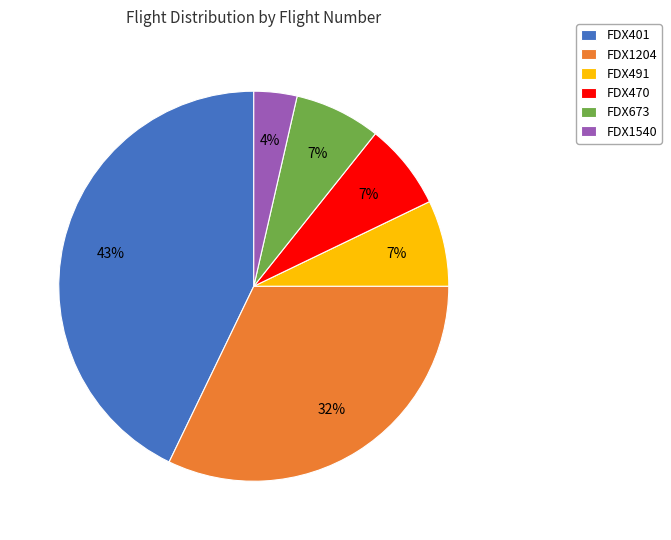

True or false: FDX401 accounts for 34% of the total.

False